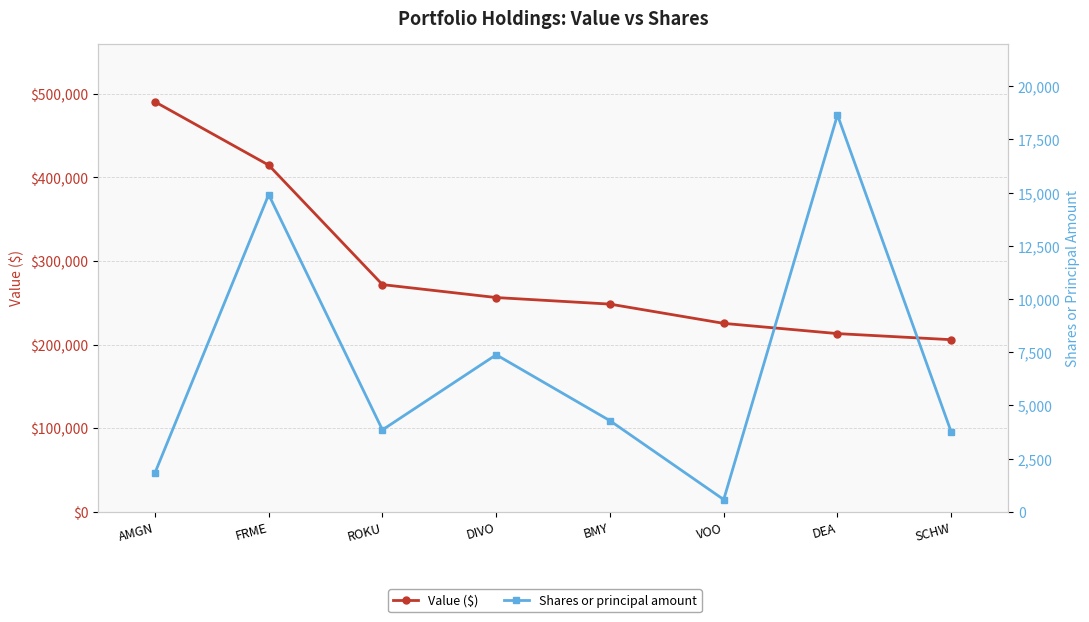

At which category is the sum across all series the highest?

AMGN